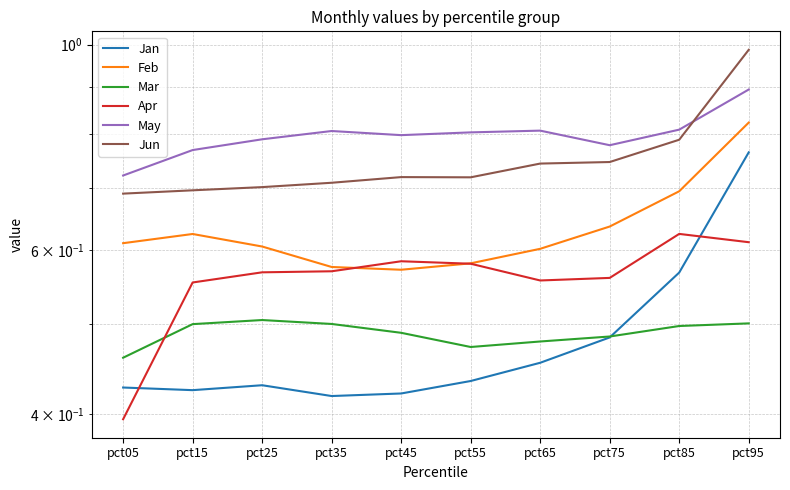

What is the average value of the Jan series?

0.5